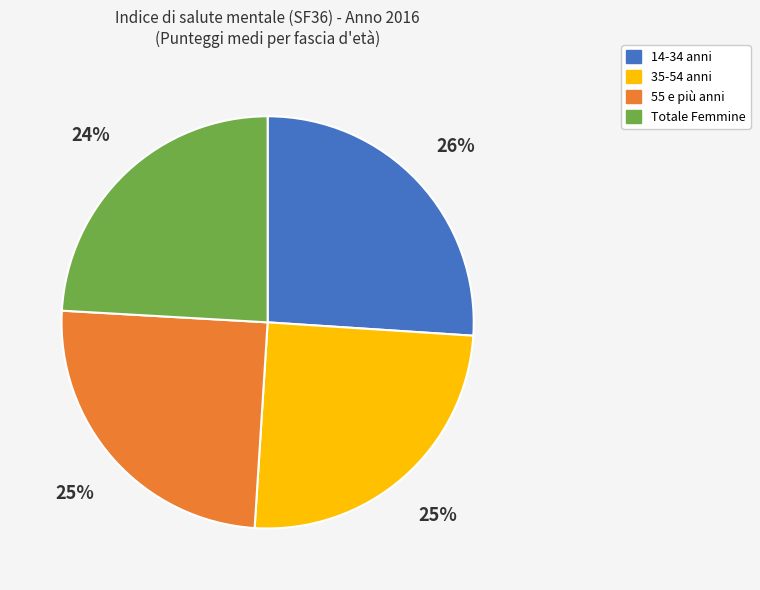

To the nearest percent, what percentage of the pie is 55 e più anni?

25%